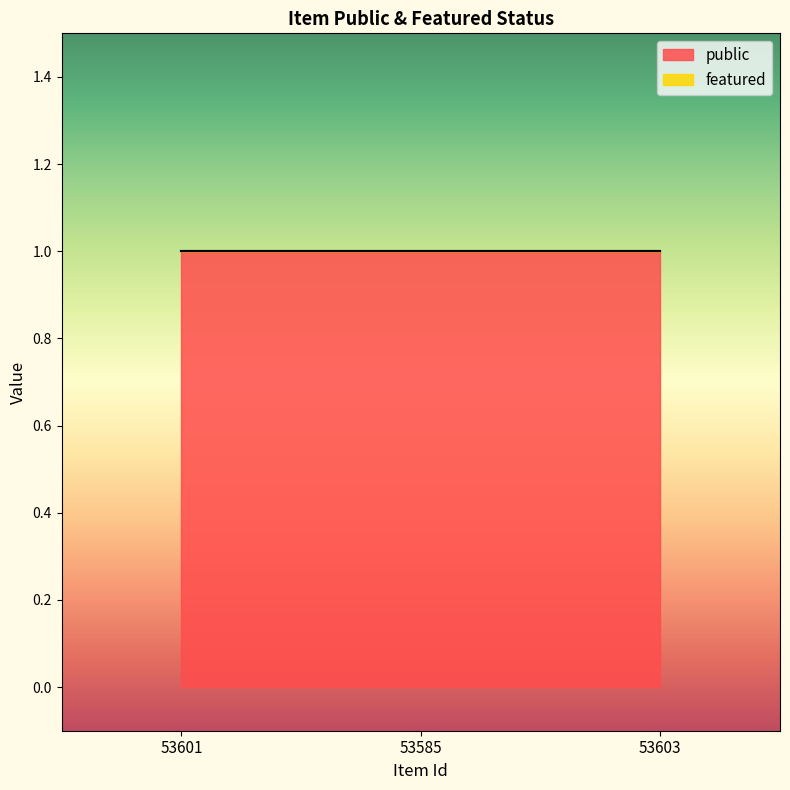

Read the public value at 53585.

1